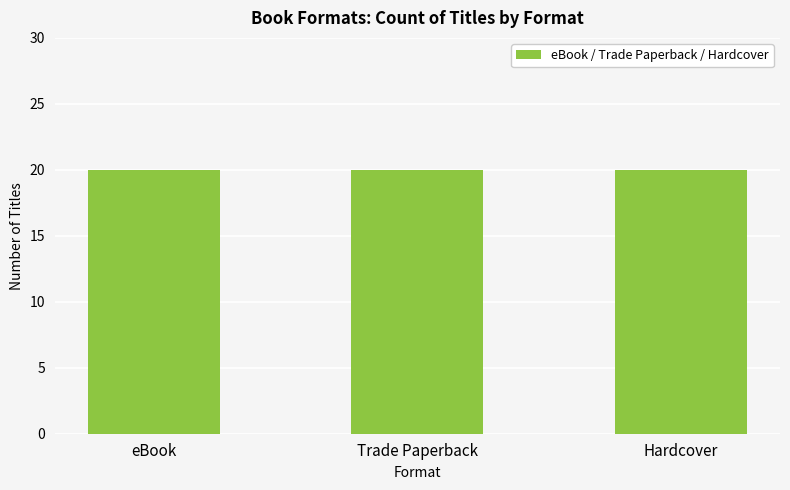

List the series in order of their peak value, highest first.

eBook, Trade Paperback, Hardcover